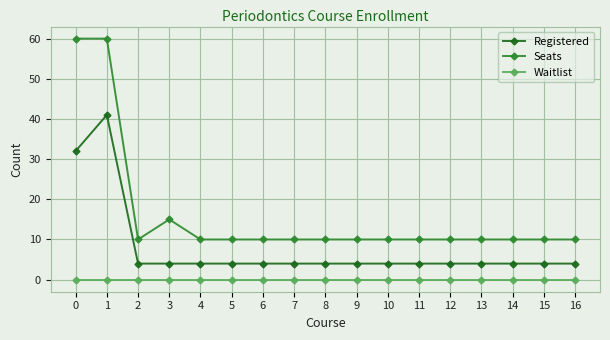

Reading left to right, what are all the values shown in this chart?

Registered: 0=32	1=41	2=4	3=4	4=4	5=4	6=4	7=4	8=4	9=4	10=4	11=4	12=4	13=4	14=4	15=4	16=4
Seats: 0=60	1=60	2=10	3=15	4=10	5=10	6=10	7=10	8=10	9=10	10=10	11=10	12=10	13=10	14=10	15=10	16=10
Waitlist: 0=0	1=0	2=0	3=0	4=0	5=0	6=0	7=0	8=0	9=0	10=0	11=0	12=0	13=0	14=0	15=0	16=0